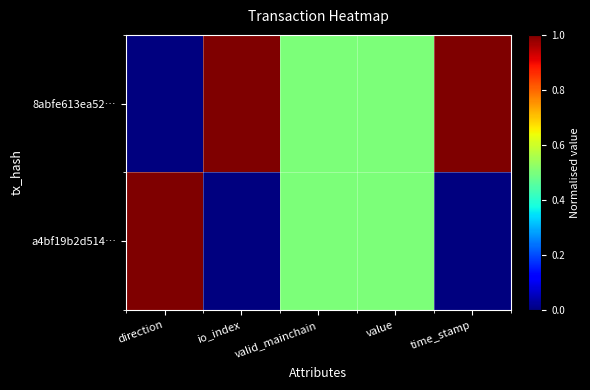

Rank the series by their maximum value, from lowest to highest.

8abfe613ea52…, a4bf19b2d514…